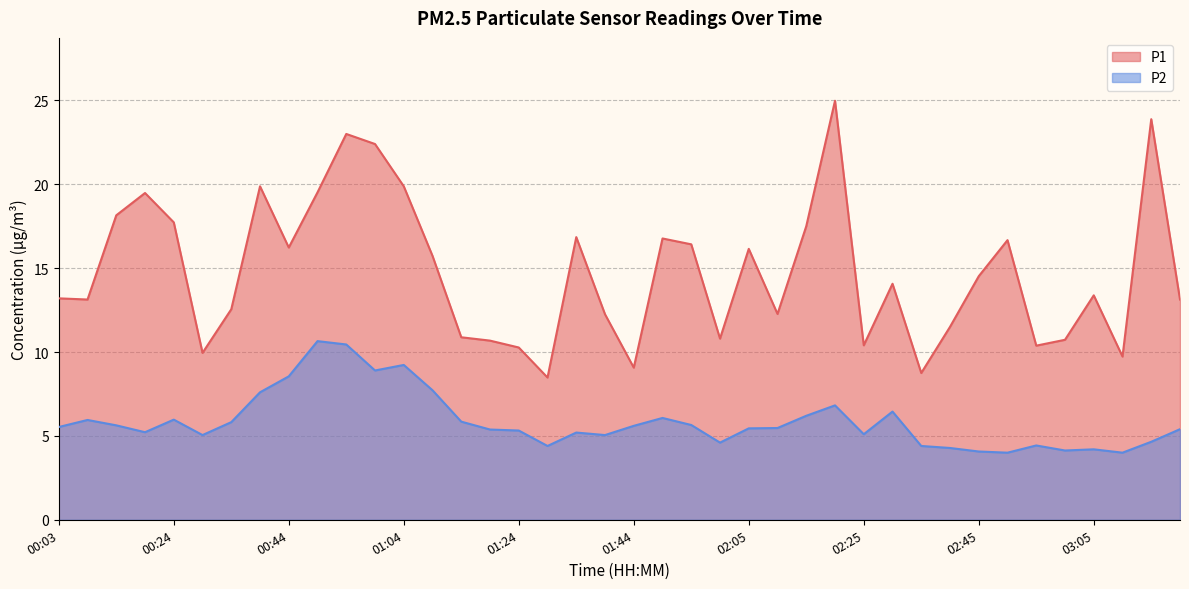

The P2 series shows 4.4 at 02:35. True or false?

True